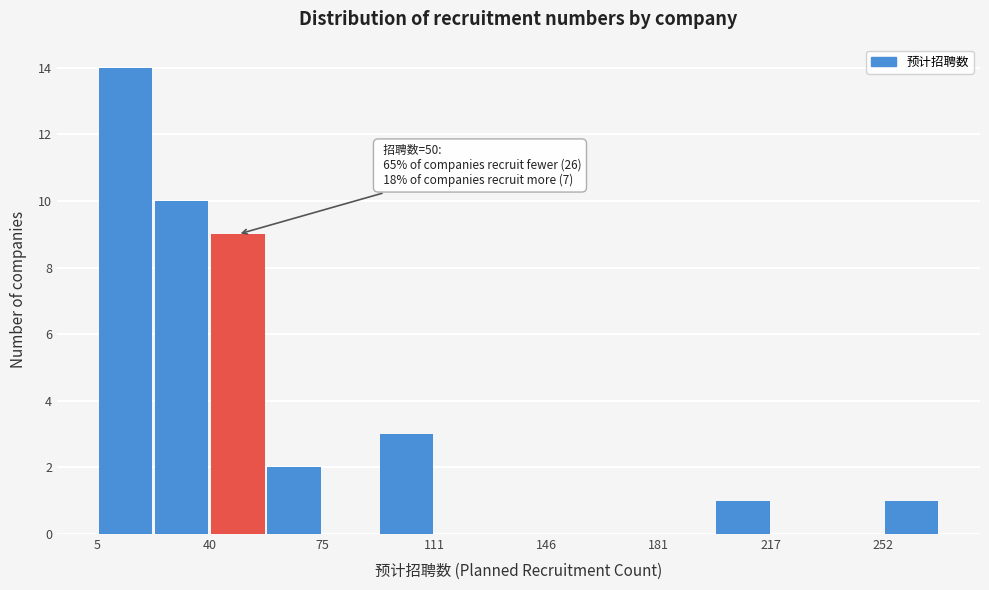

Read against the x-axis, roughly where is the centre of the tallest bar?

15